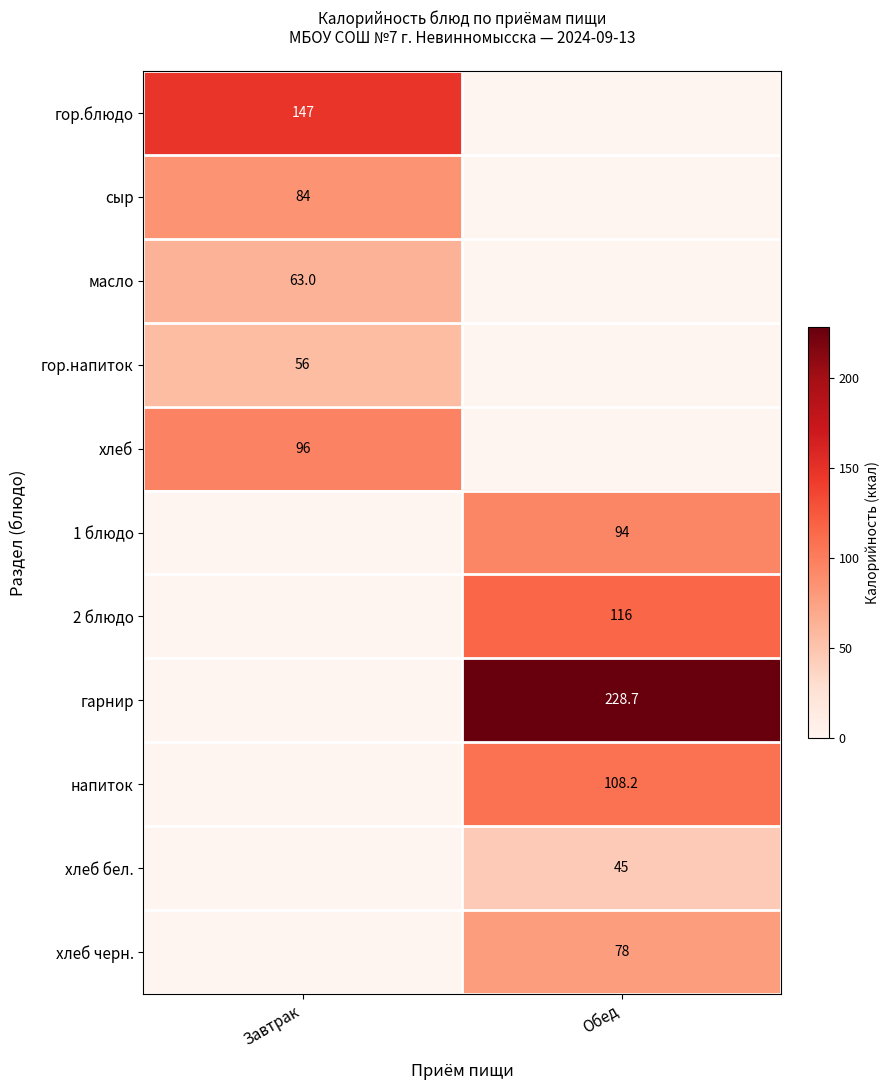

Is the value of хлеб бел. at Обед greater than the value of масло at Завтрак?

No